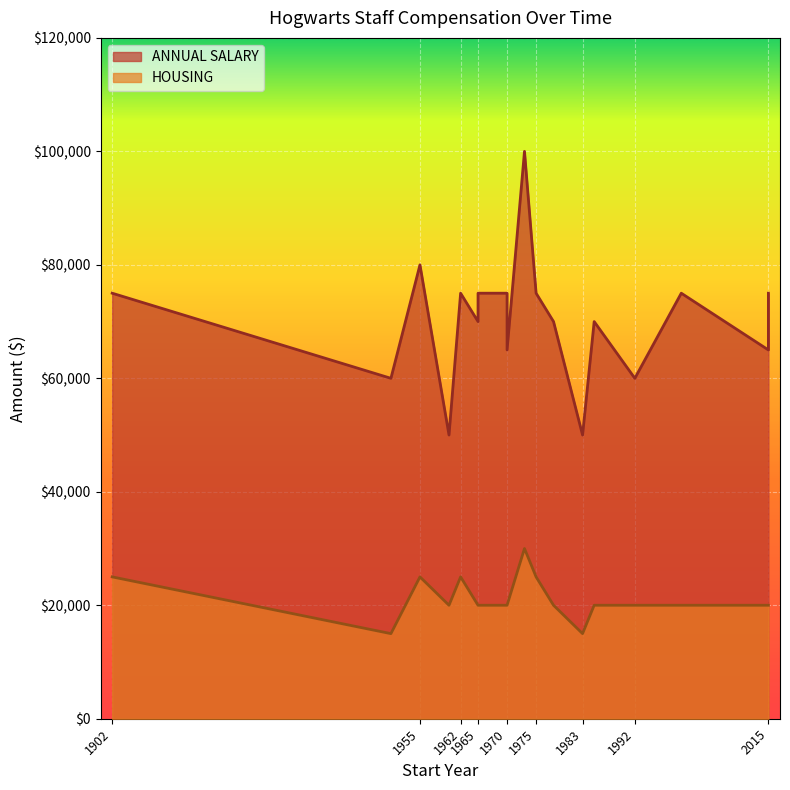

What is the difference between the second highest and minimum values in the ANNUAL SALARY series?

30000